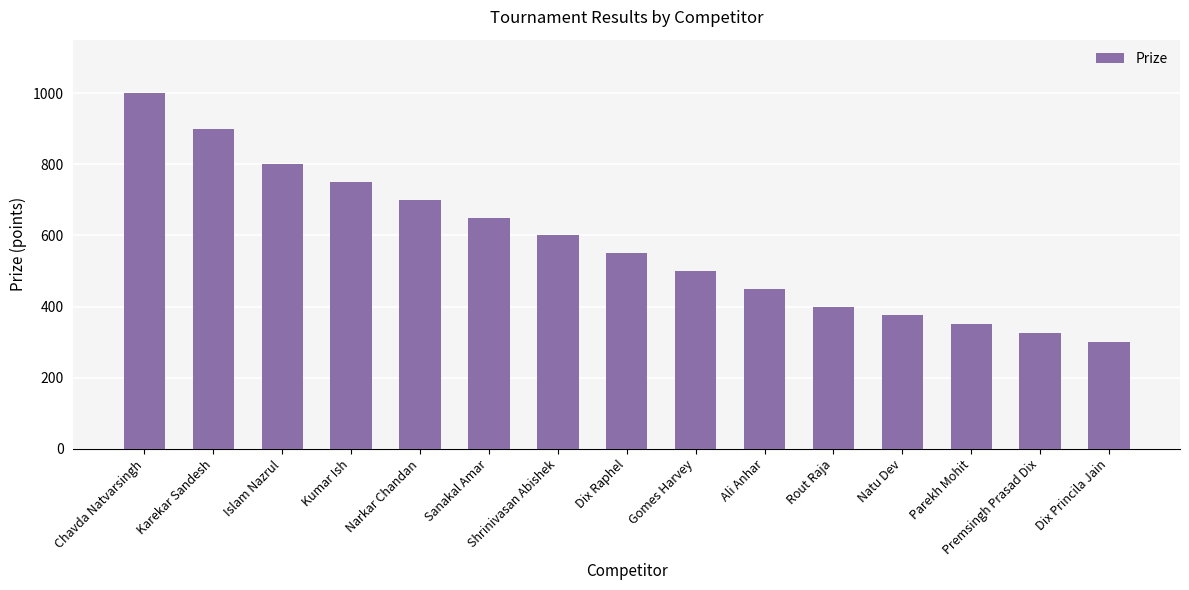

Reading left to right, list all the values displayed in this chart.

1000	900	800	750	700	650	600	550	500	450	400	375	350	325	300